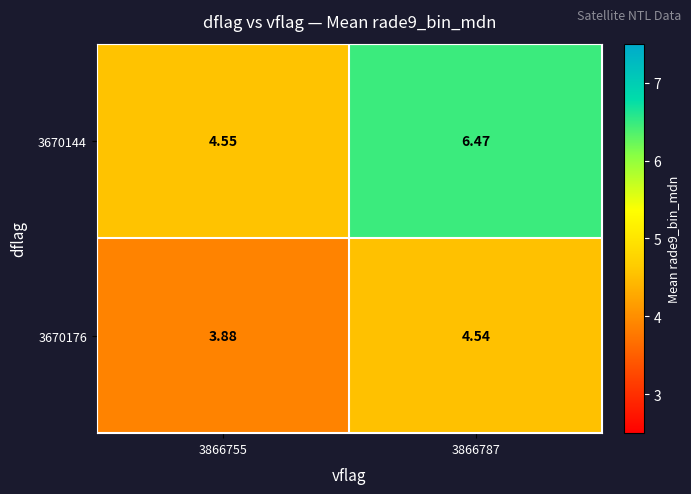

Is the value of 3670144 at 3866787 greater than the value of 3670176 at 3866787?

Yes